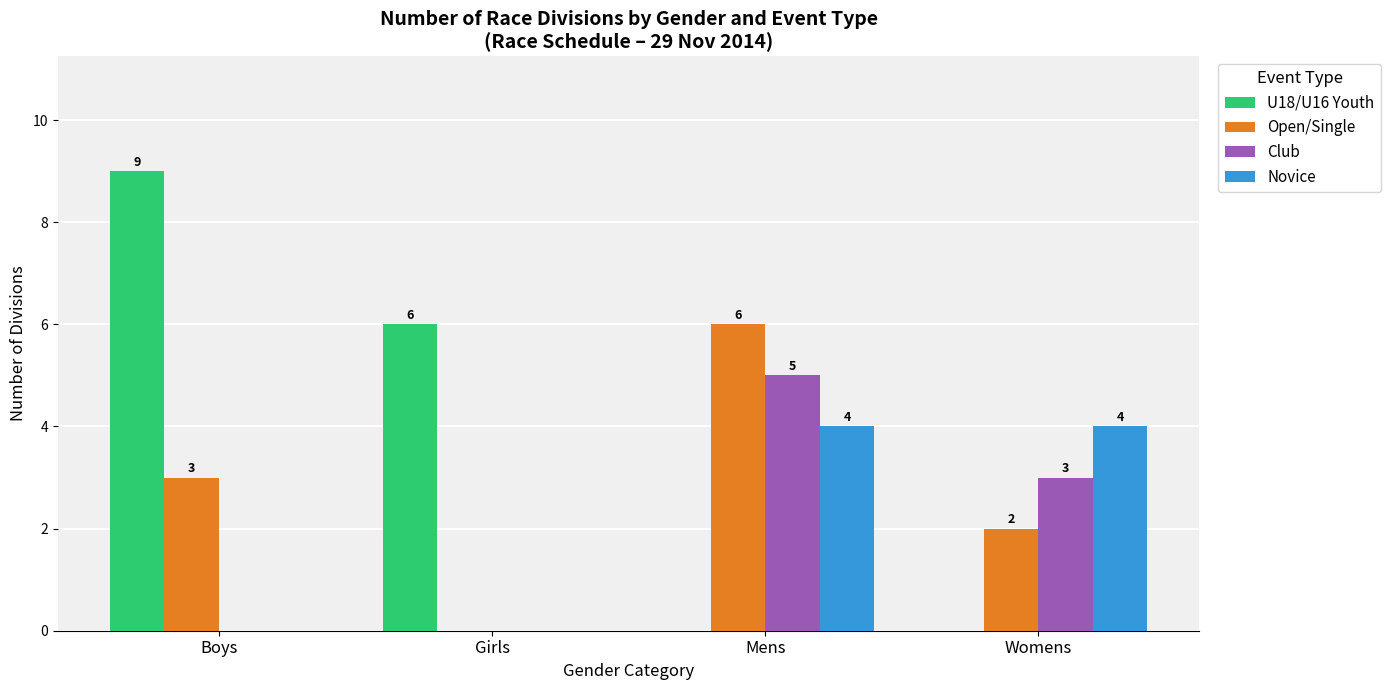

Reading right to left, extract all data points from this chart.

U18/U16 Youth: 0	0	6	9
Open/Single: 2	6	0	3
Club: 3	5	0	0
Novice: 4	4	0	0